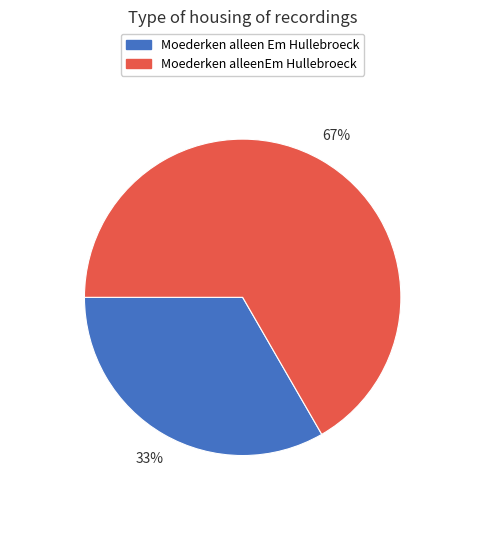

How many segments does this pie chart have?

2